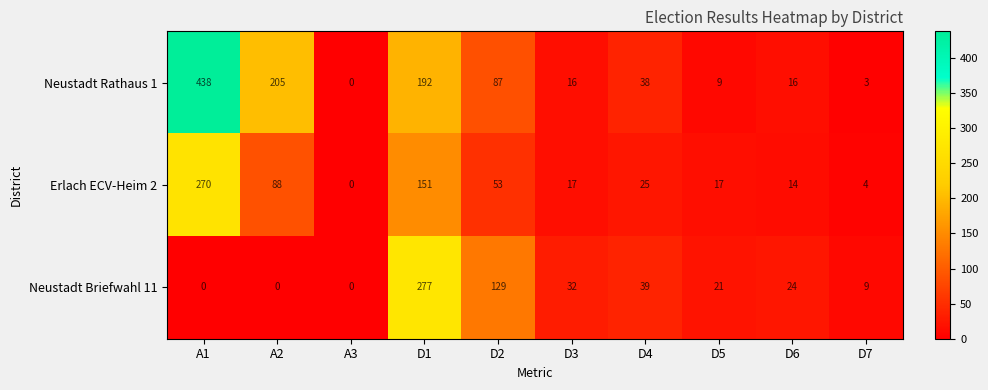

At D2, list the series in order from smallest to largest.

Erlach ECV-Heim 2, Neustadt Rathaus 1, Neustadt Briefwahl 11